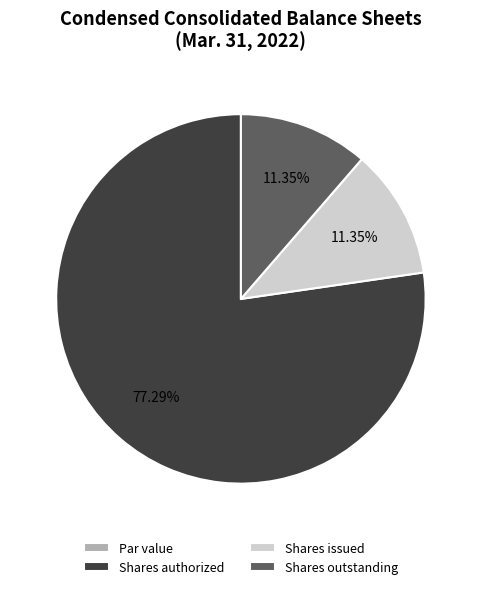

To the nearest percent, what is the average slice percentage?

25%